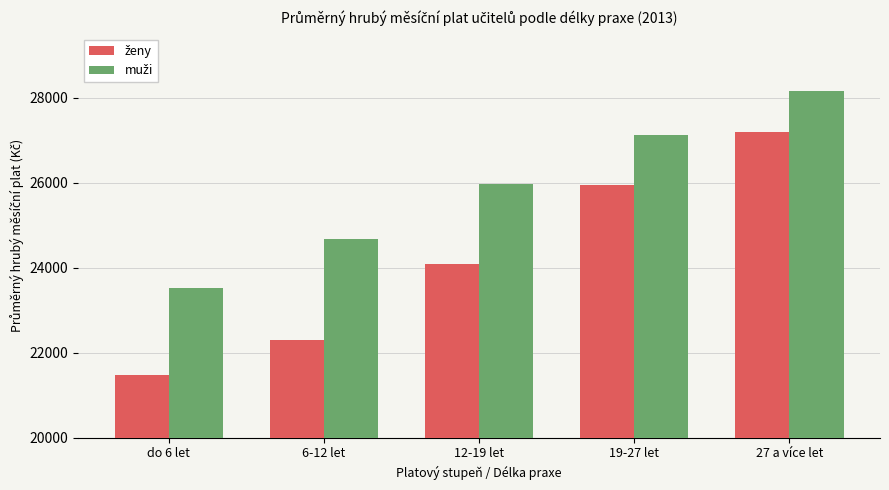

What is the label of the 4th bar from the right?

6-12 let